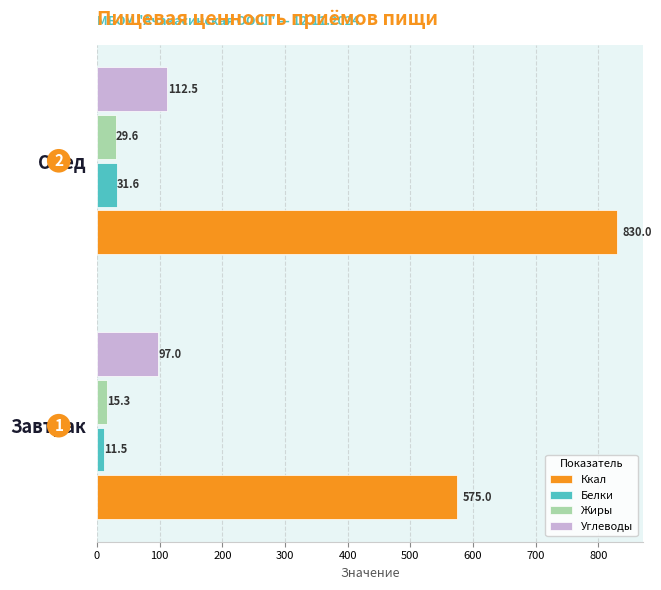

Which series has the largest range (max minus min)?

Ккал